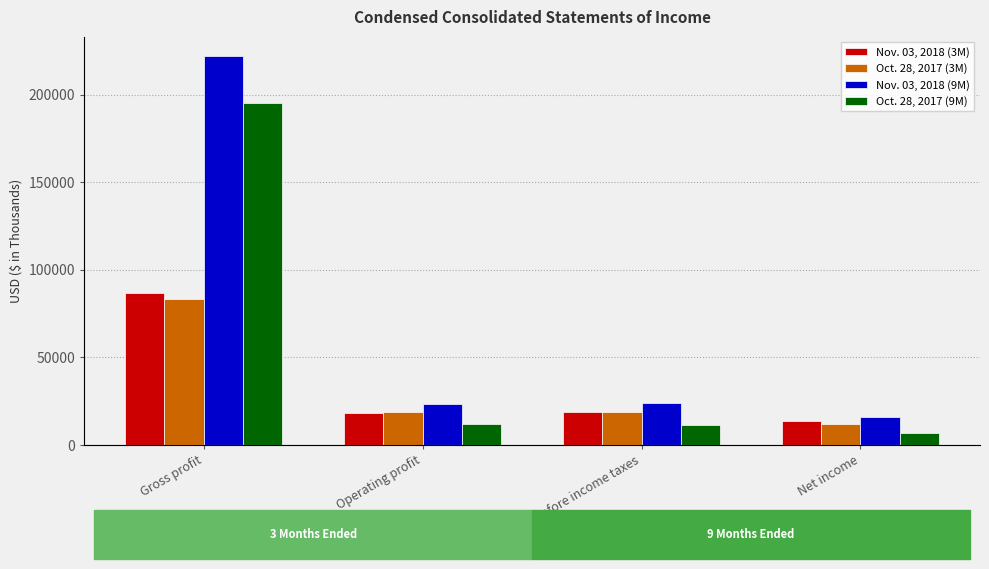

Which series has the largest total across all categories?

Nov. 03, 2018 (9M)